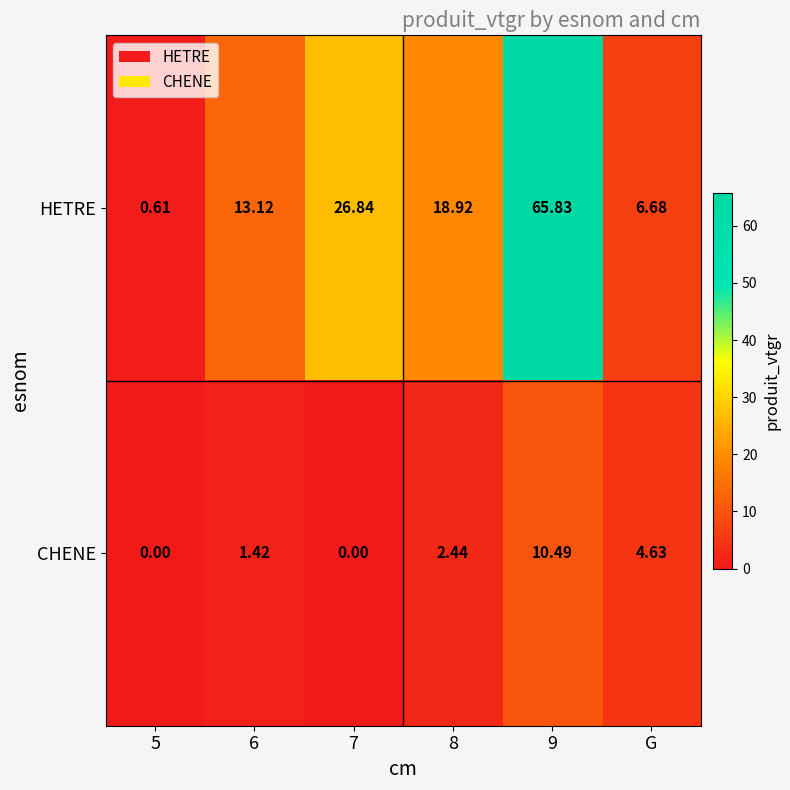

List the series in order of their peak value, lowest first.

CHENE, HETRE